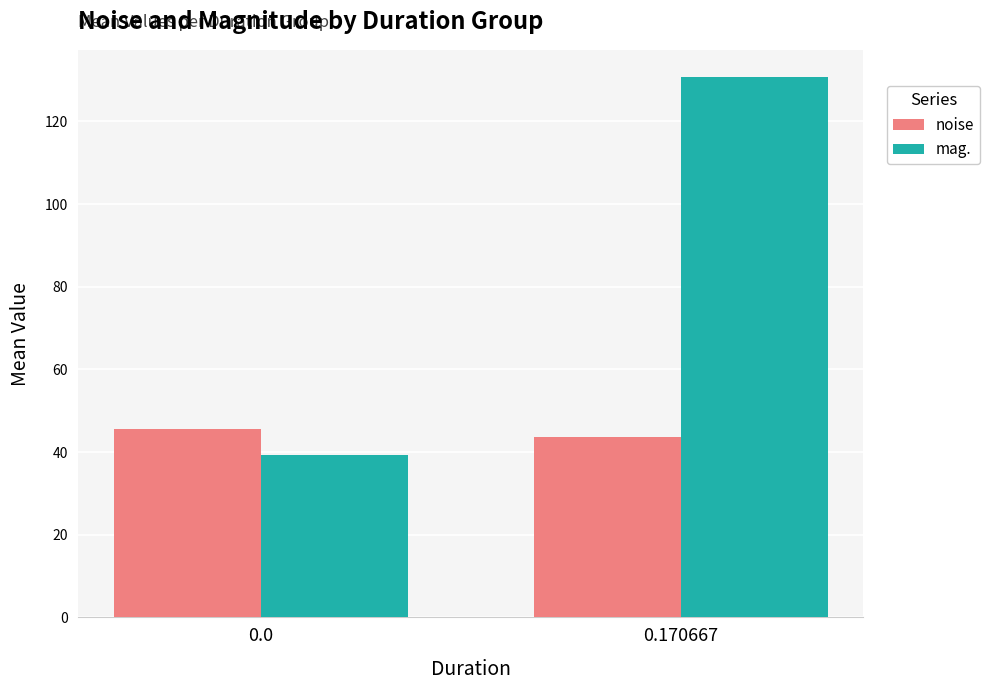

What is the value of the noise bar at the 1st from the left?

45.6